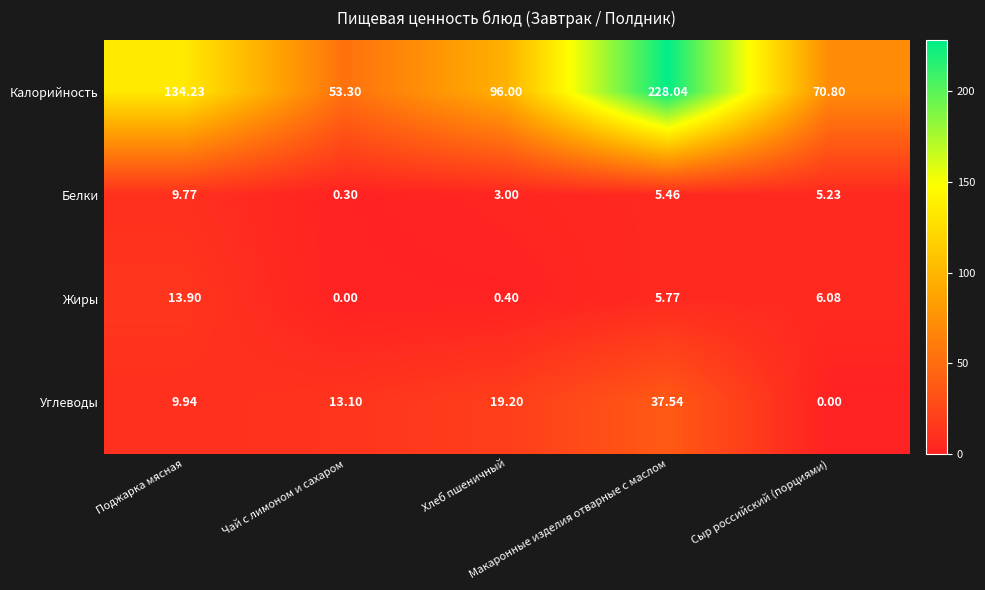

Which series has the largest total across all categories?

Калорийность